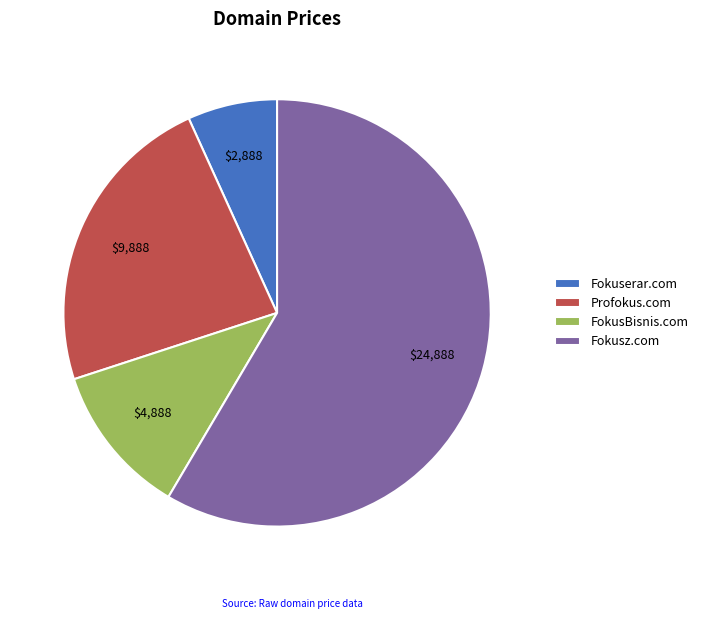

Between Profokus.com and Fokuserar.com, which is larger?

Profokus.com